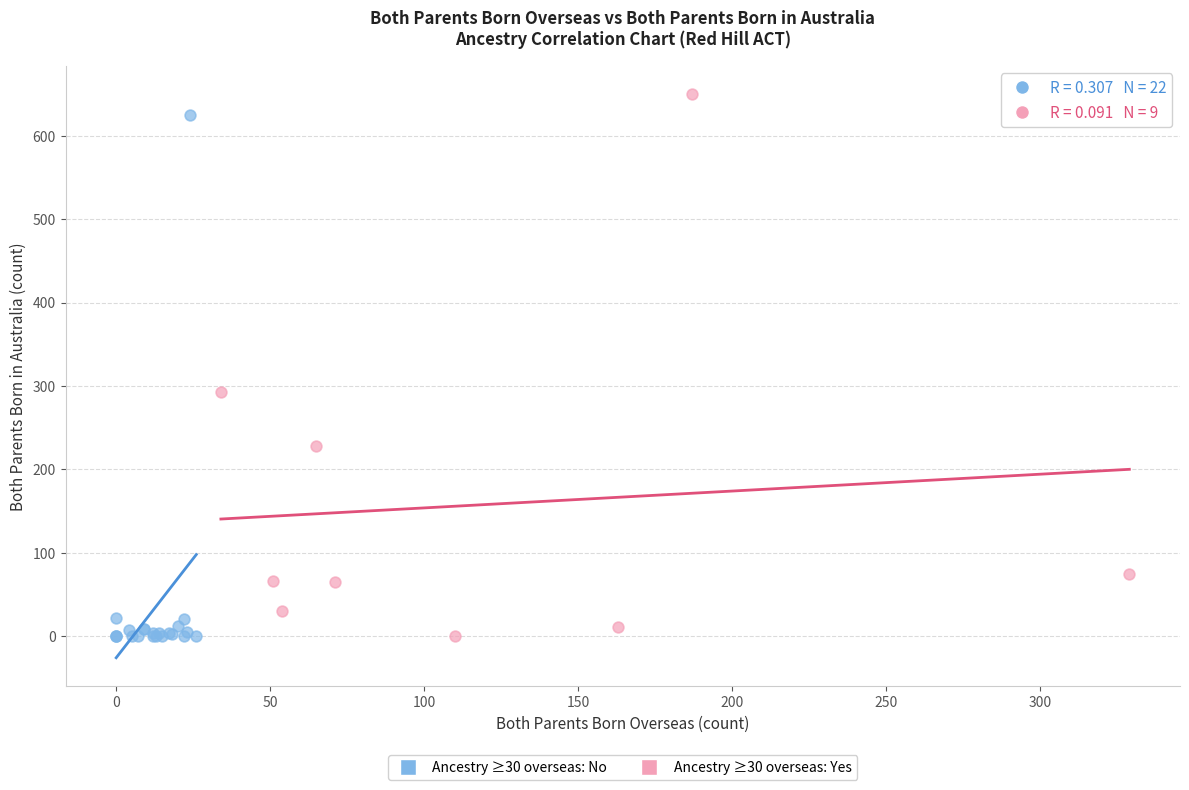

What are all the series names shown in the legend?

Ancestry ≥30 overseas: No, Ancestry ≥30 overseas: Yes